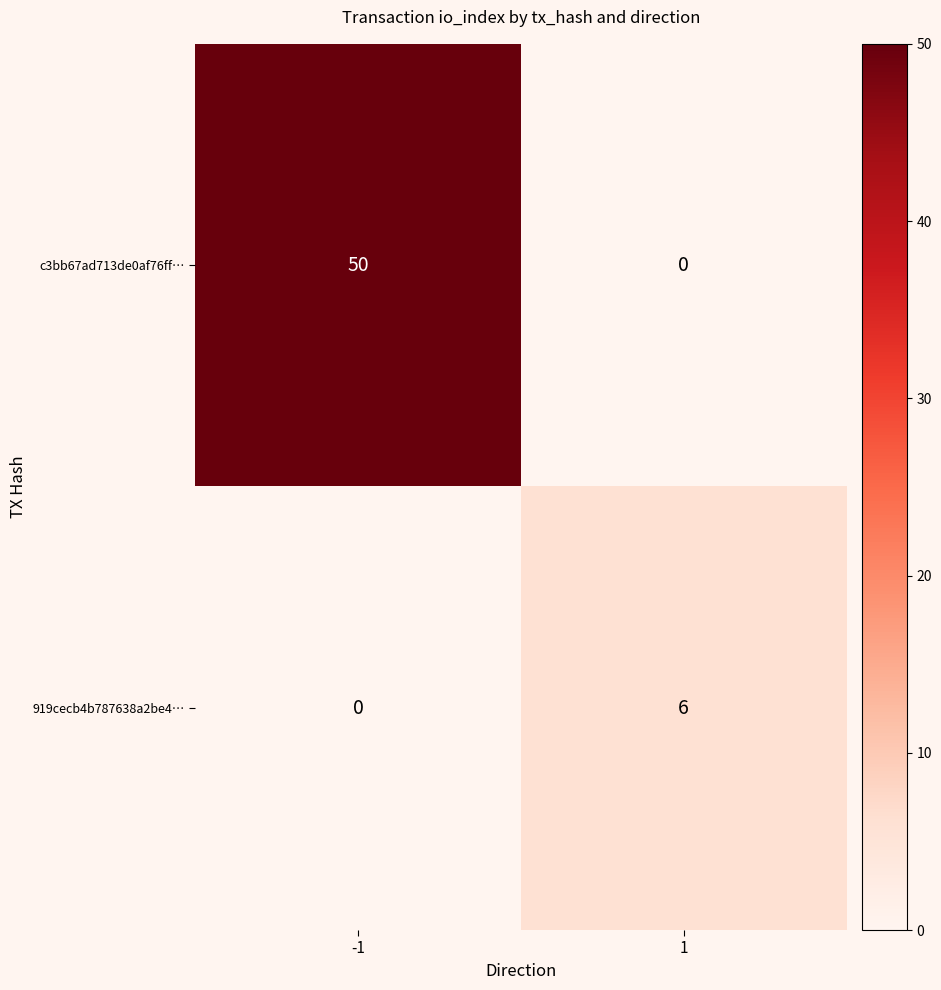

The value of 919cecb4b787638a2be4… at -1 is 0. True or false?

True